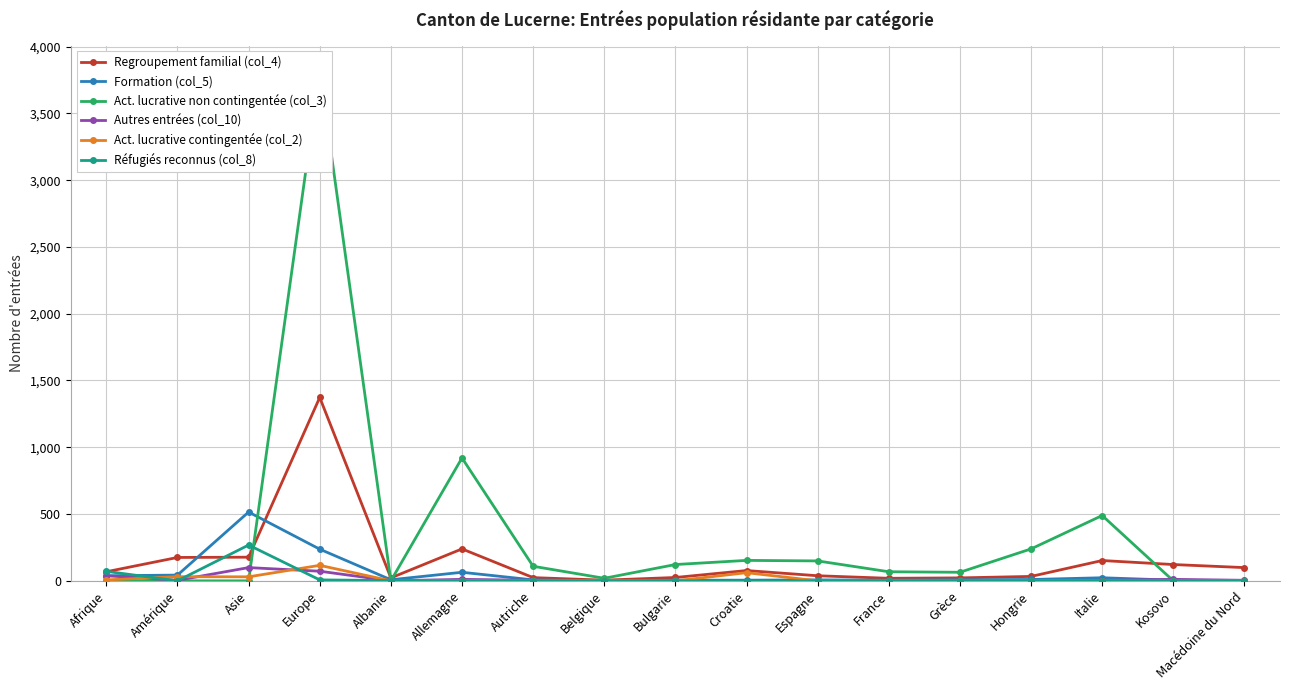

True or false: Act. lucrative contingentée (col_2) has a value of 1 at Belgique.

True